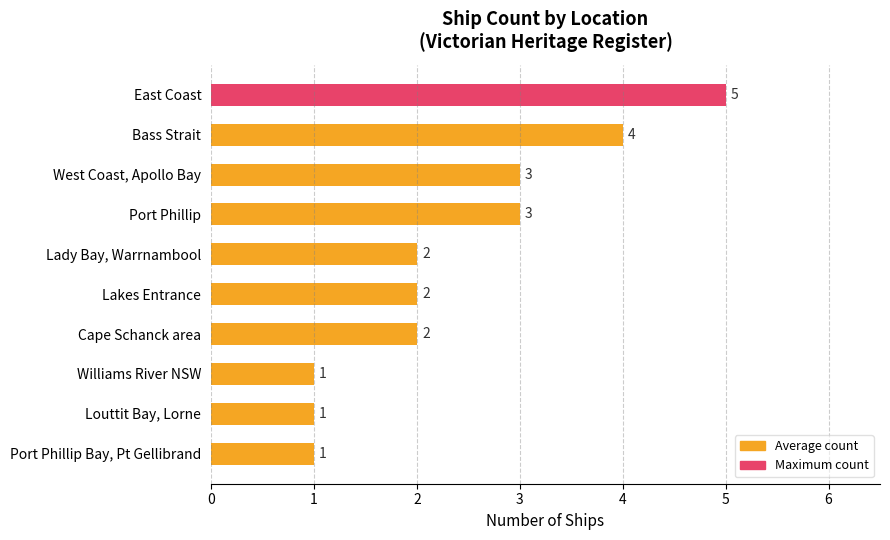

Reading bottom to top, extract all data points from this chart.

Port Phillip Bay, Pt Gellibrand=1	Louttit Bay, Lorne=1	Williams River NSW=1	Cape Schanck area=2	Lakes Entrance=2	Lady Bay, Warrnambool=2	Port Phillip=3	West Coast, Apollo Bay=3	Bass Strait=4	East Coast=5